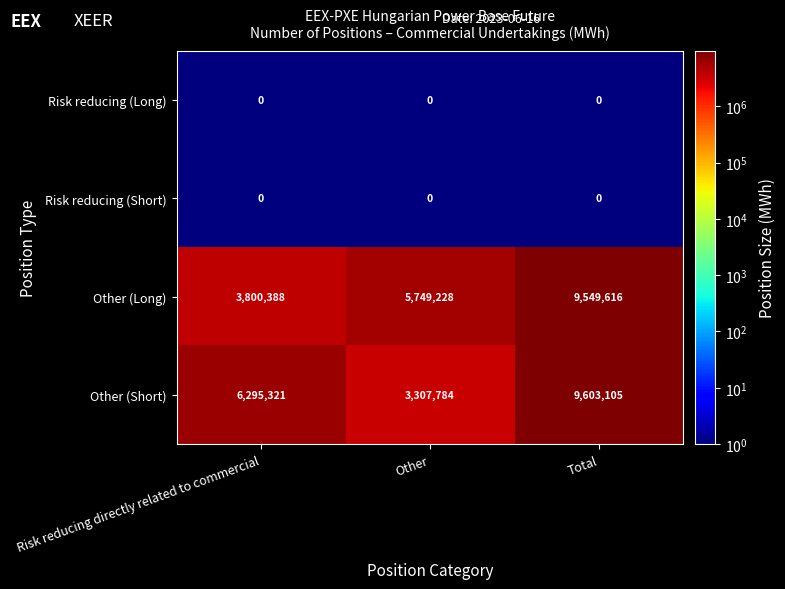

The value of Other (Short) at Risk reducing directly related to commercial is 6295321. True or false?

True